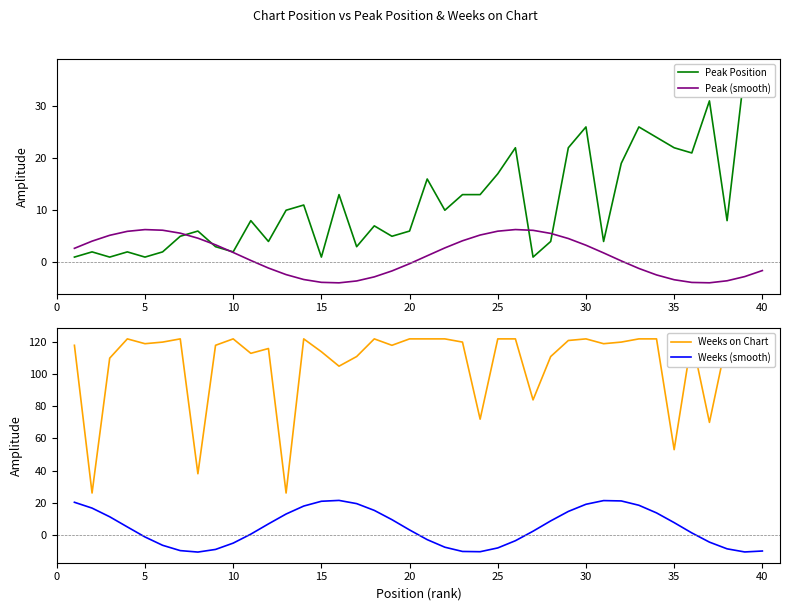

What is the difference between the second highest and minimum values in the Weeks (smooth) series?

32.1